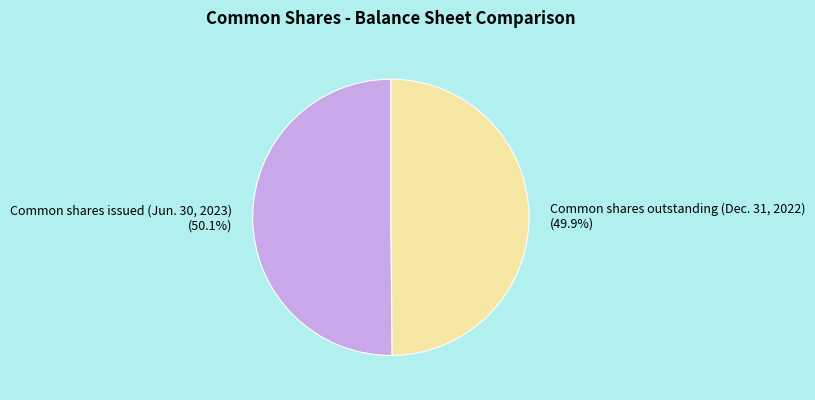

Is the sum of Common shares outstanding (Dec. 31, 2022) and Common shares issued (Jun. 30, 2023) greater than half?

Yes